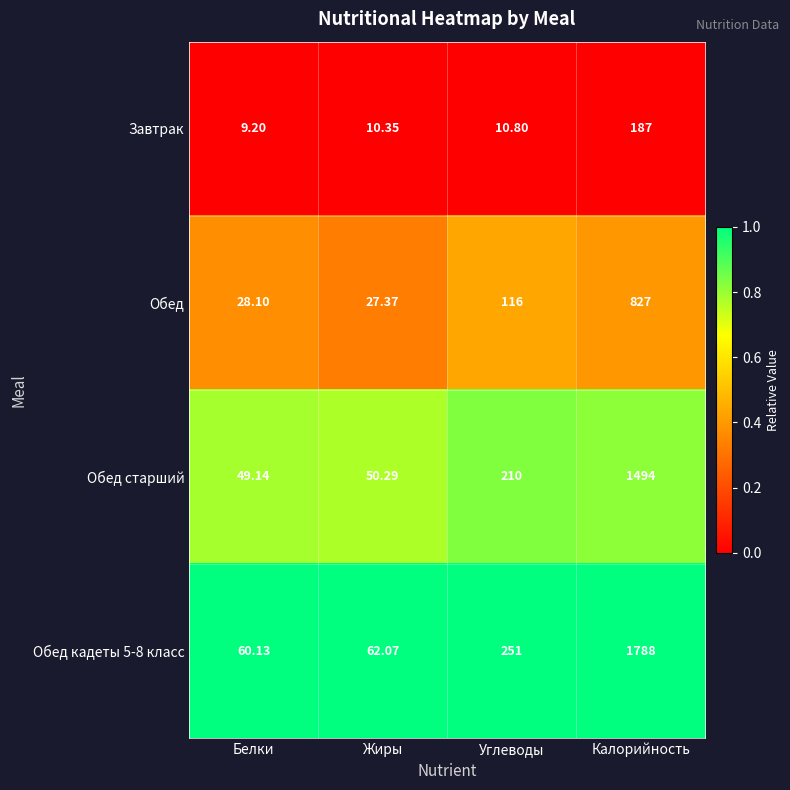

Which series has the widest spread of values?

Обед кадеты 5-8 класс